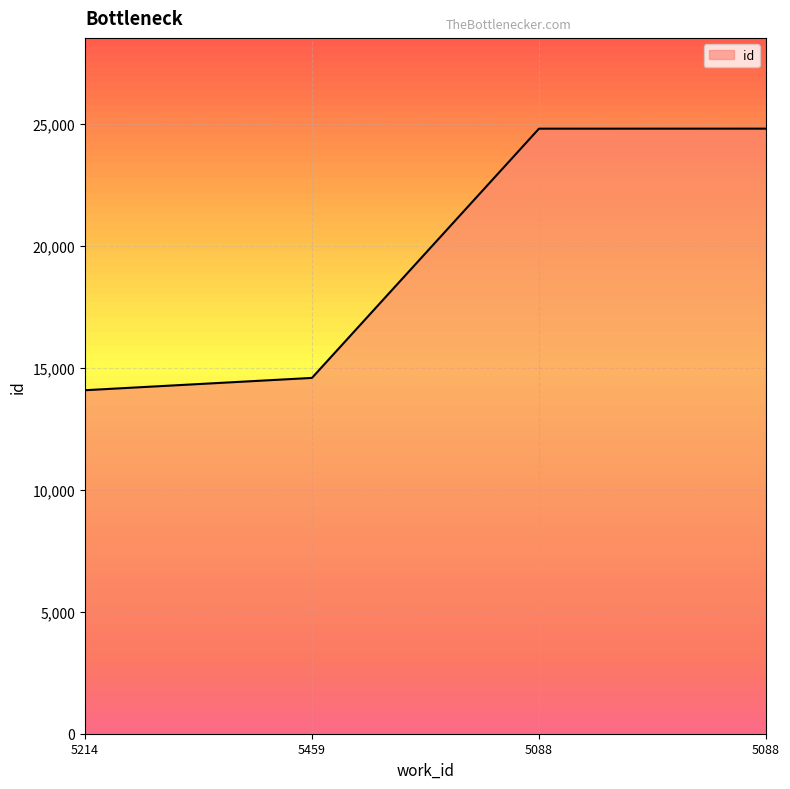

How many lines are shown in the chart?

1